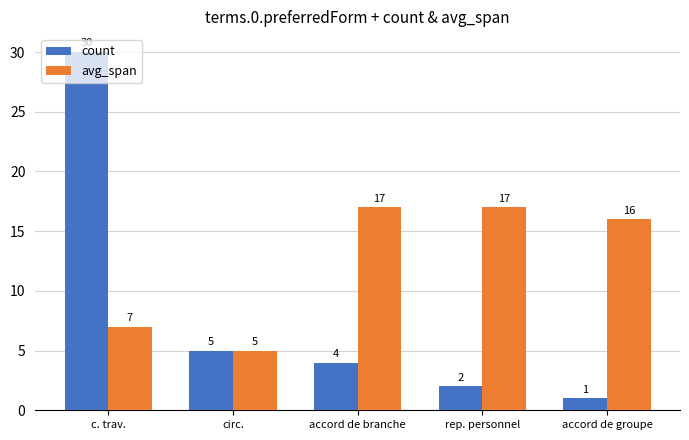

Are the bars horizontal?

No